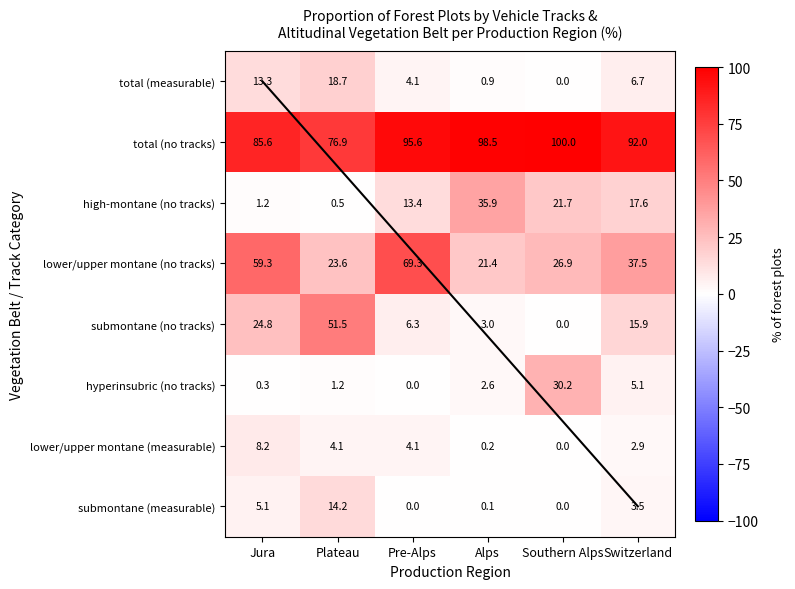

Is it true that Switzerland equals 19.2 at lower/upper montane (no tracks)?

False